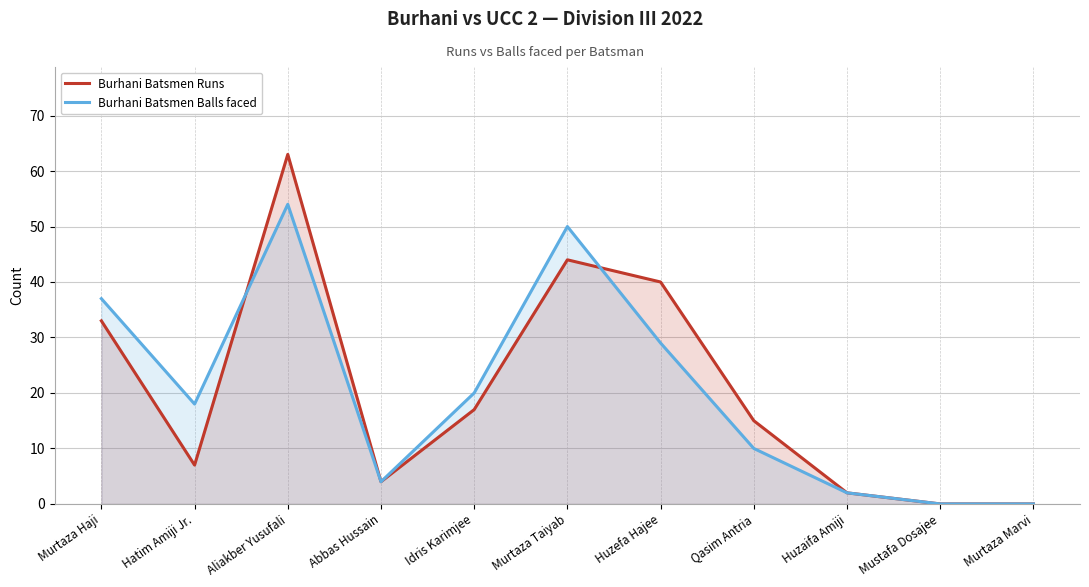

What is the total value across all series at Qasim Antria?

25